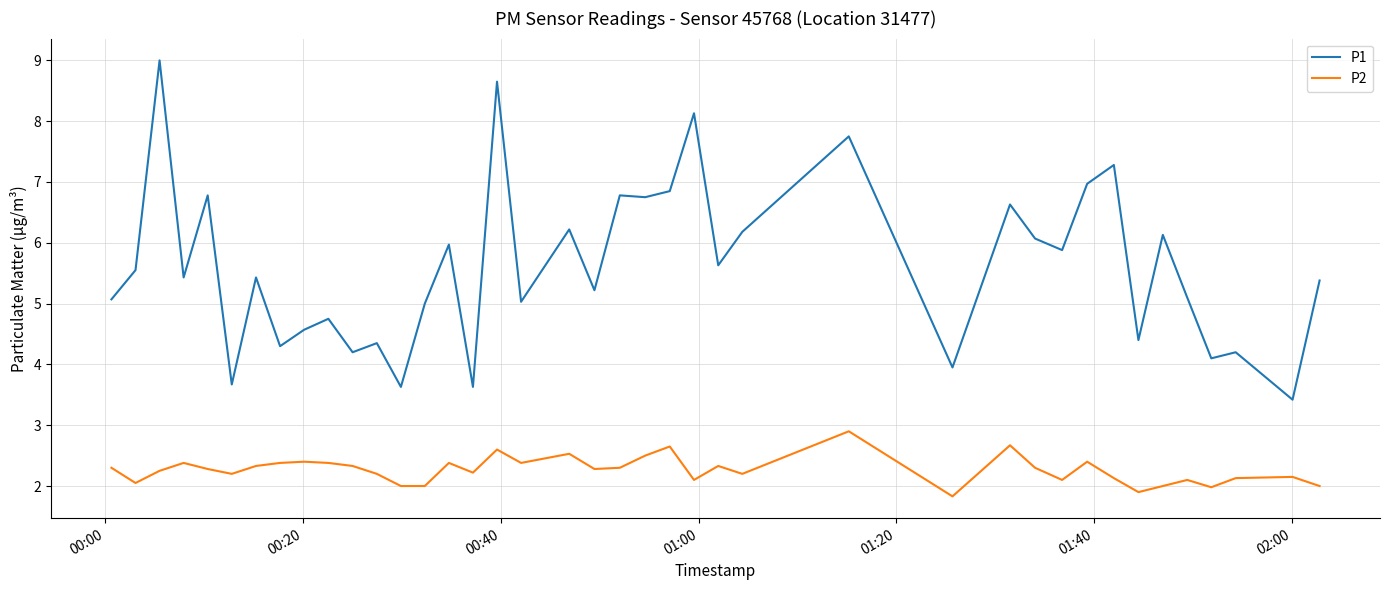

Which series has the largest range (max minus min)?

P1